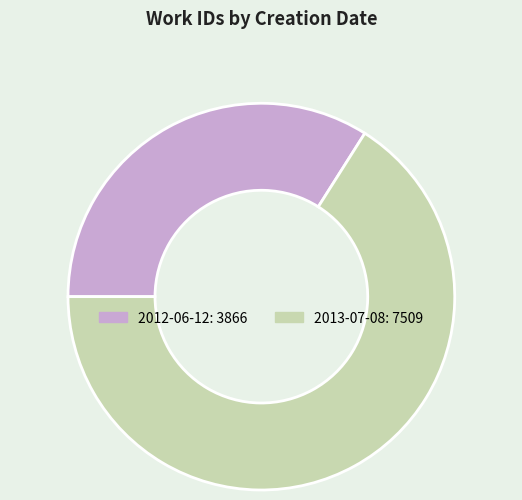

Between 2012-06-12 and 2013-07-08, which is larger?

2013-07-08